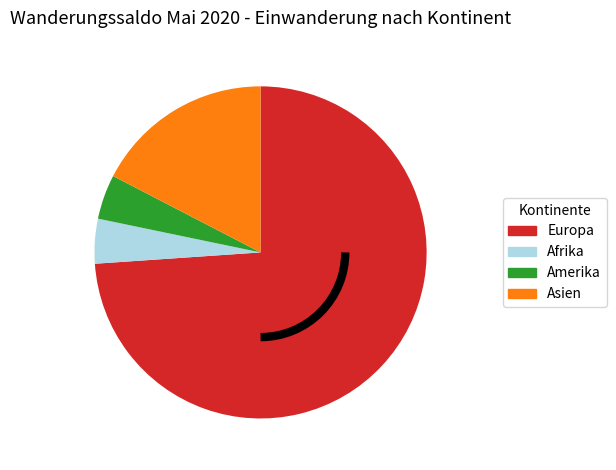

Is there any slice that represents more than half of the pie?

Yes